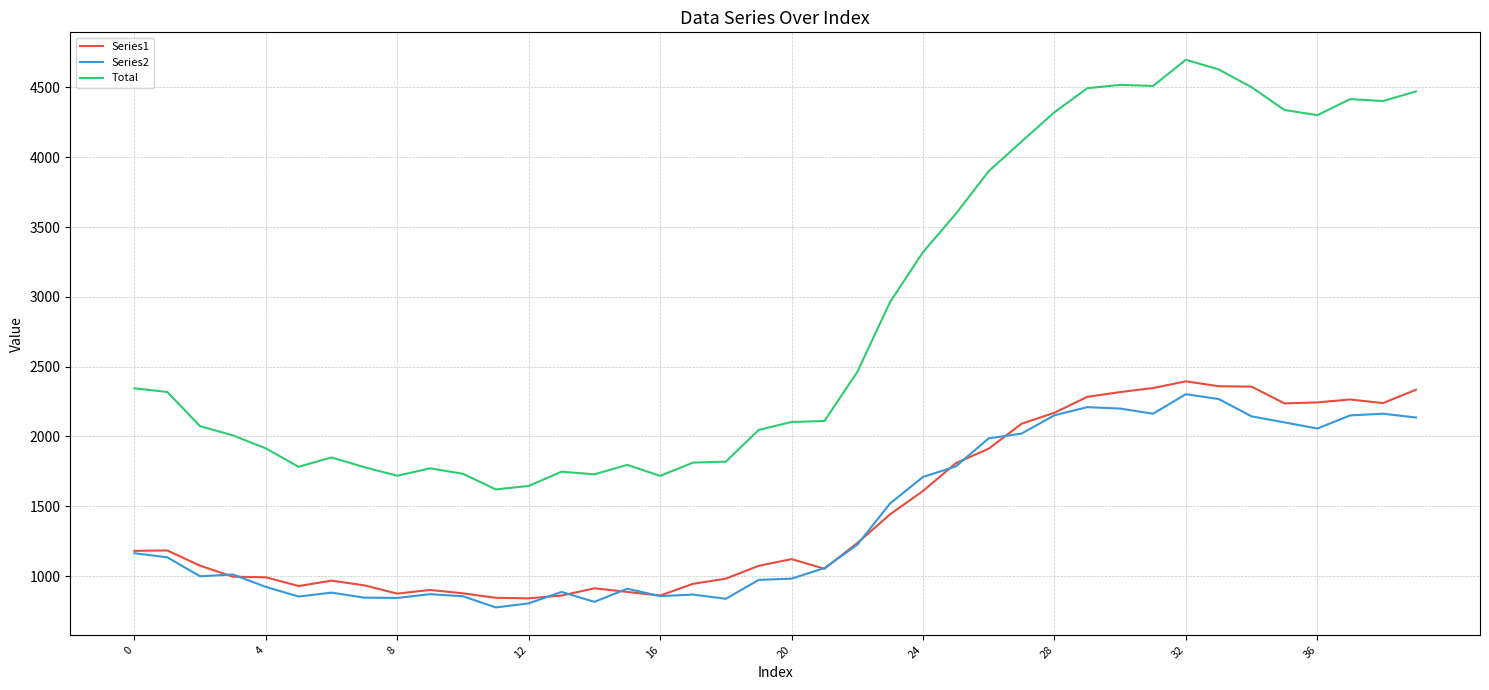

What is the smallest value displayed?

776